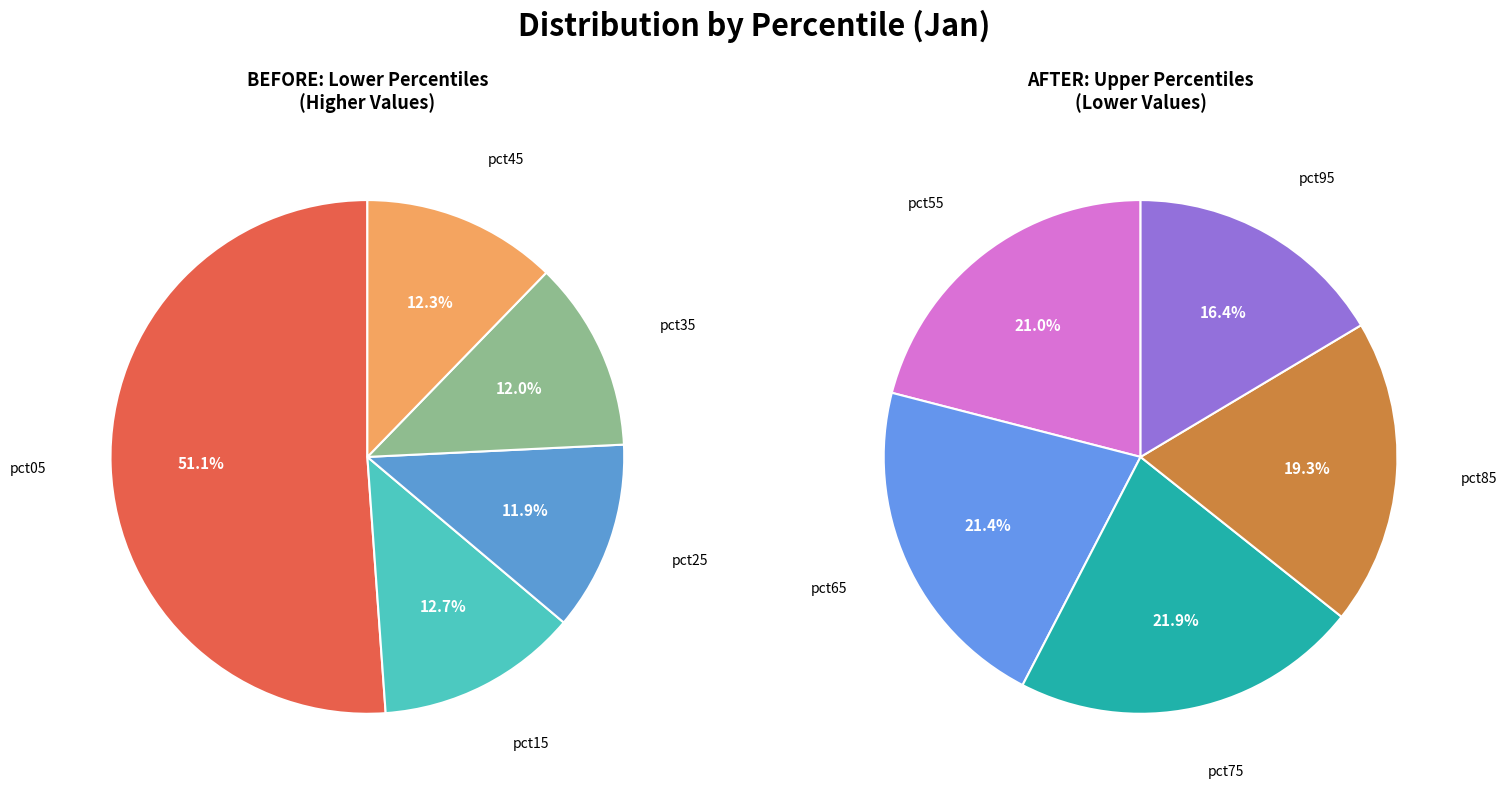

Is pct25 the majority of the pie?

No